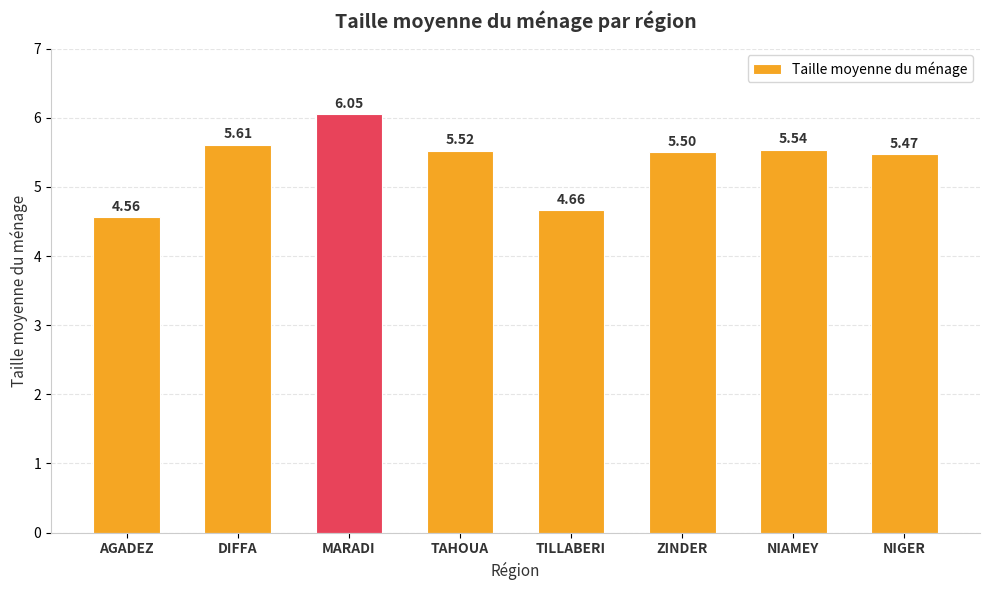

Where is the data nearest to the value 5?

TILLABERI